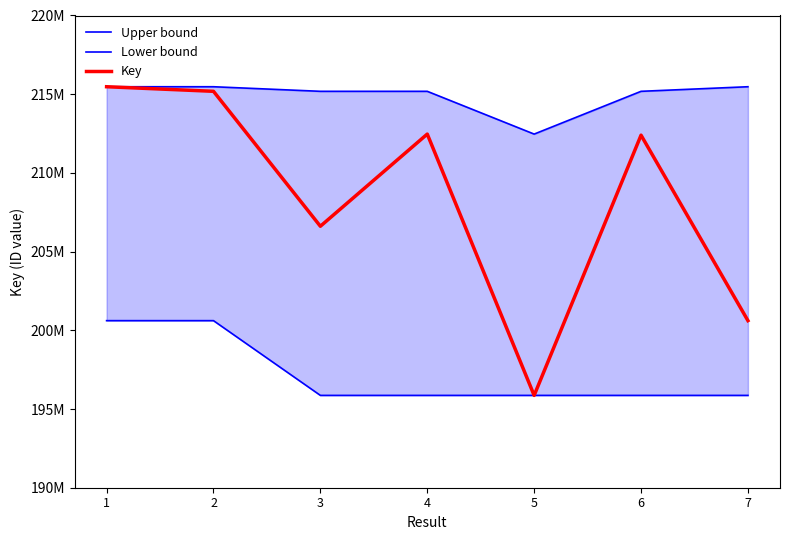

At which category does the chart reach its peak across all series?

1